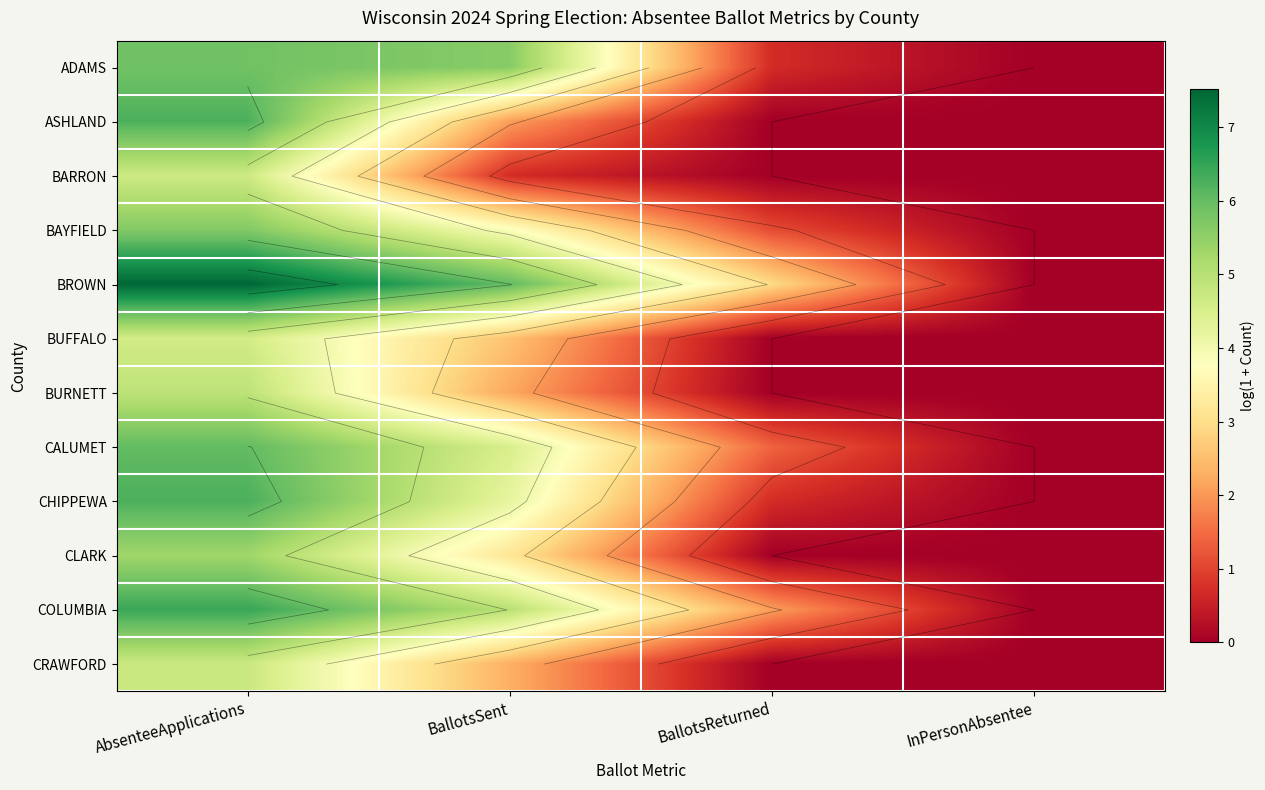

What is the difference between the second highest and minimum values in the CLARK series?

3.2